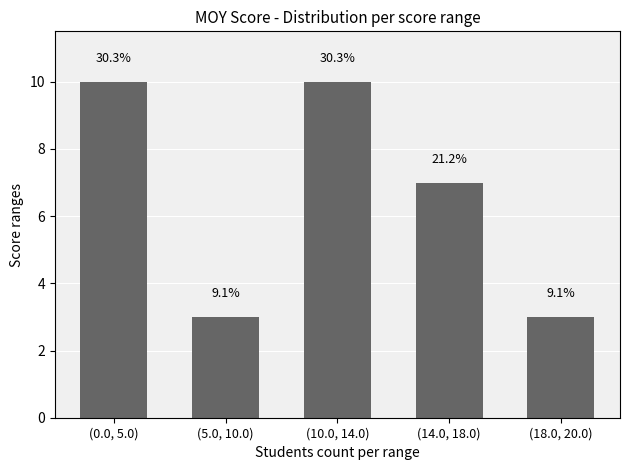

Is it true that the value at (18.0, 20.0) is 3?

True